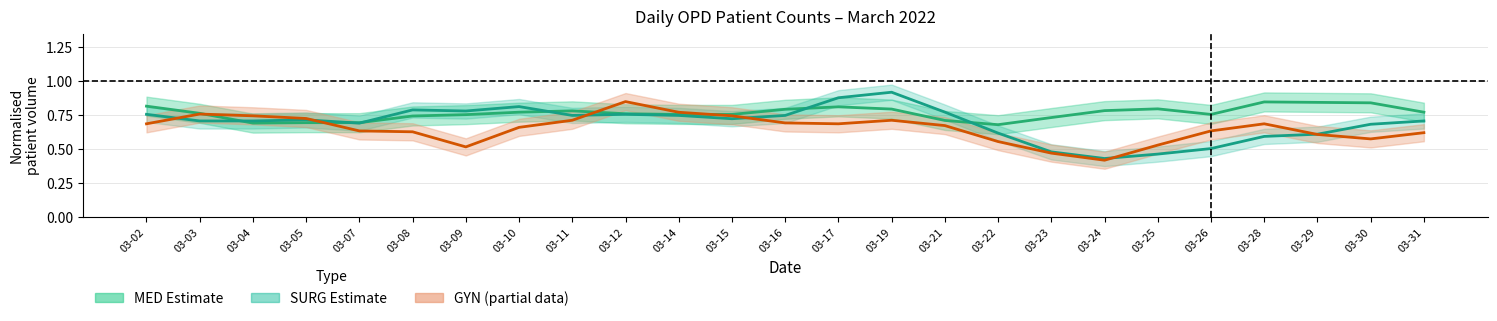

How many lines are shown in the chart?

3